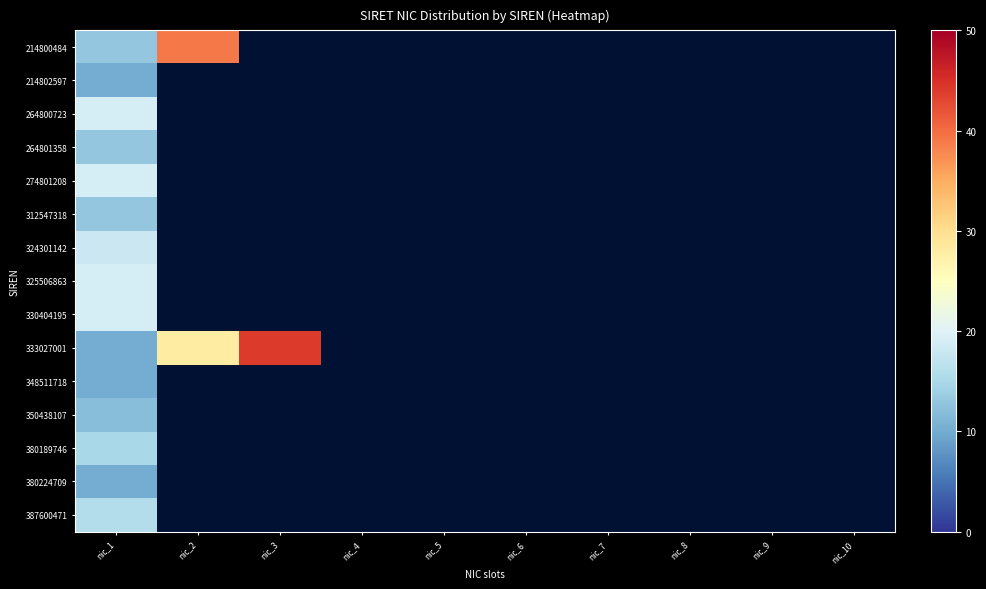

What is the difference between the highest and lowest values at nic_2?

11.0